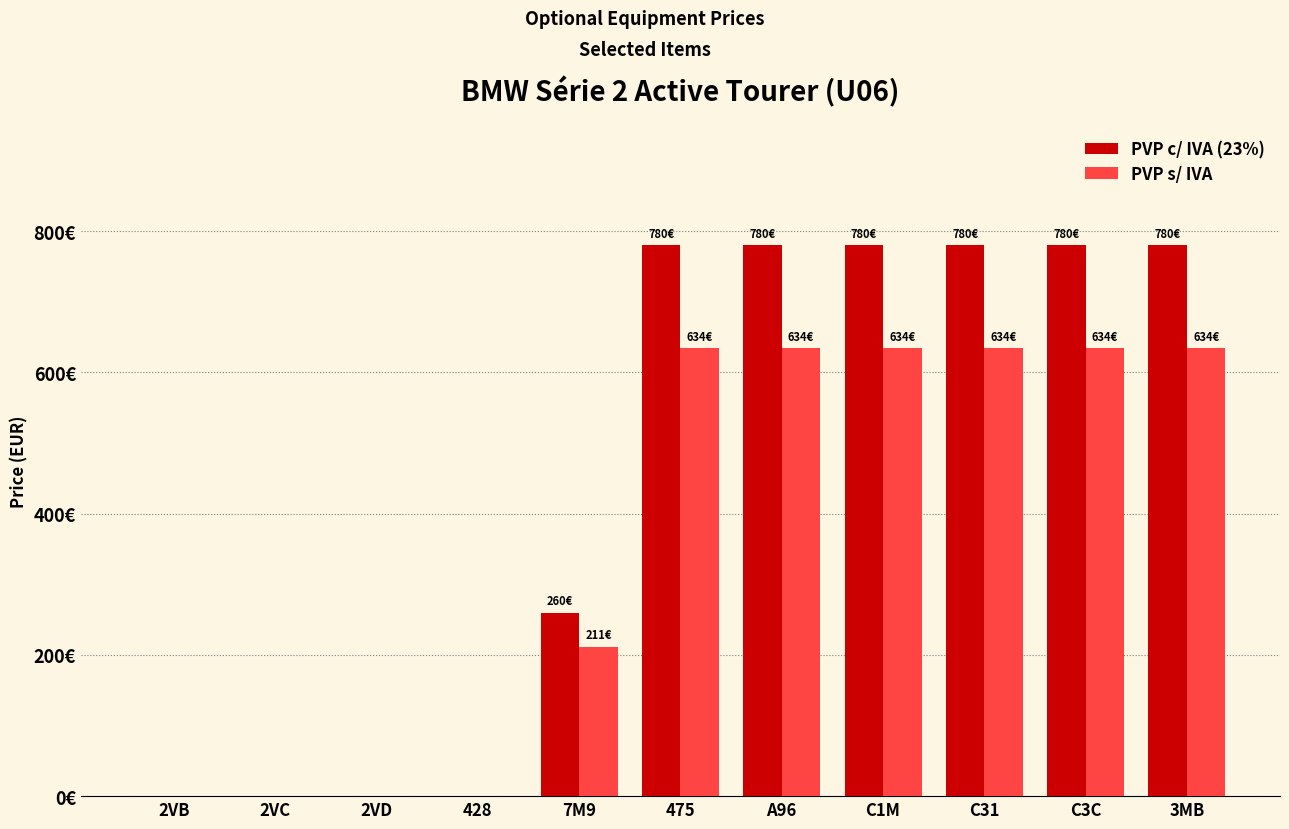

What is the highest value of the PVP s/ IVA series?

634.1